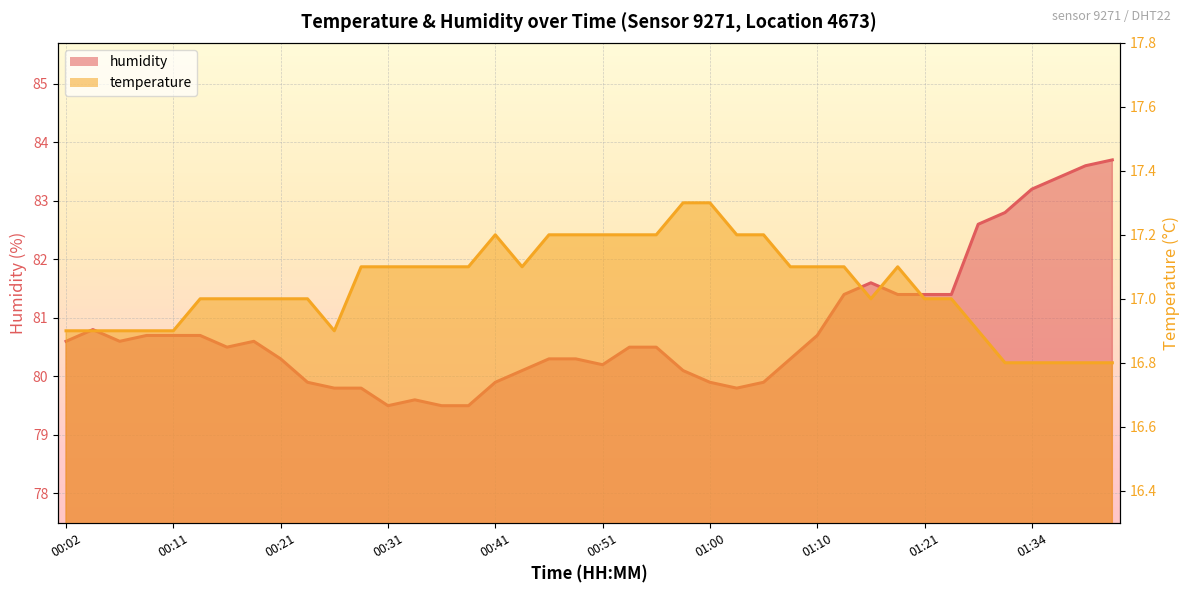

What is the difference between the second highest and second lowest values in the temperature series?

0.5